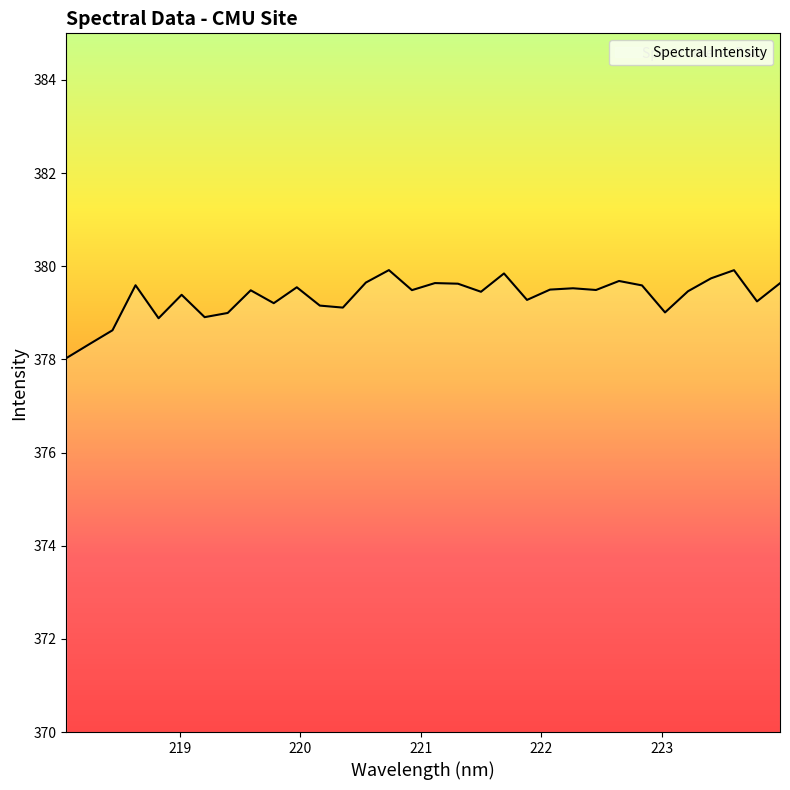

What is the greatest value displayed?

379.9